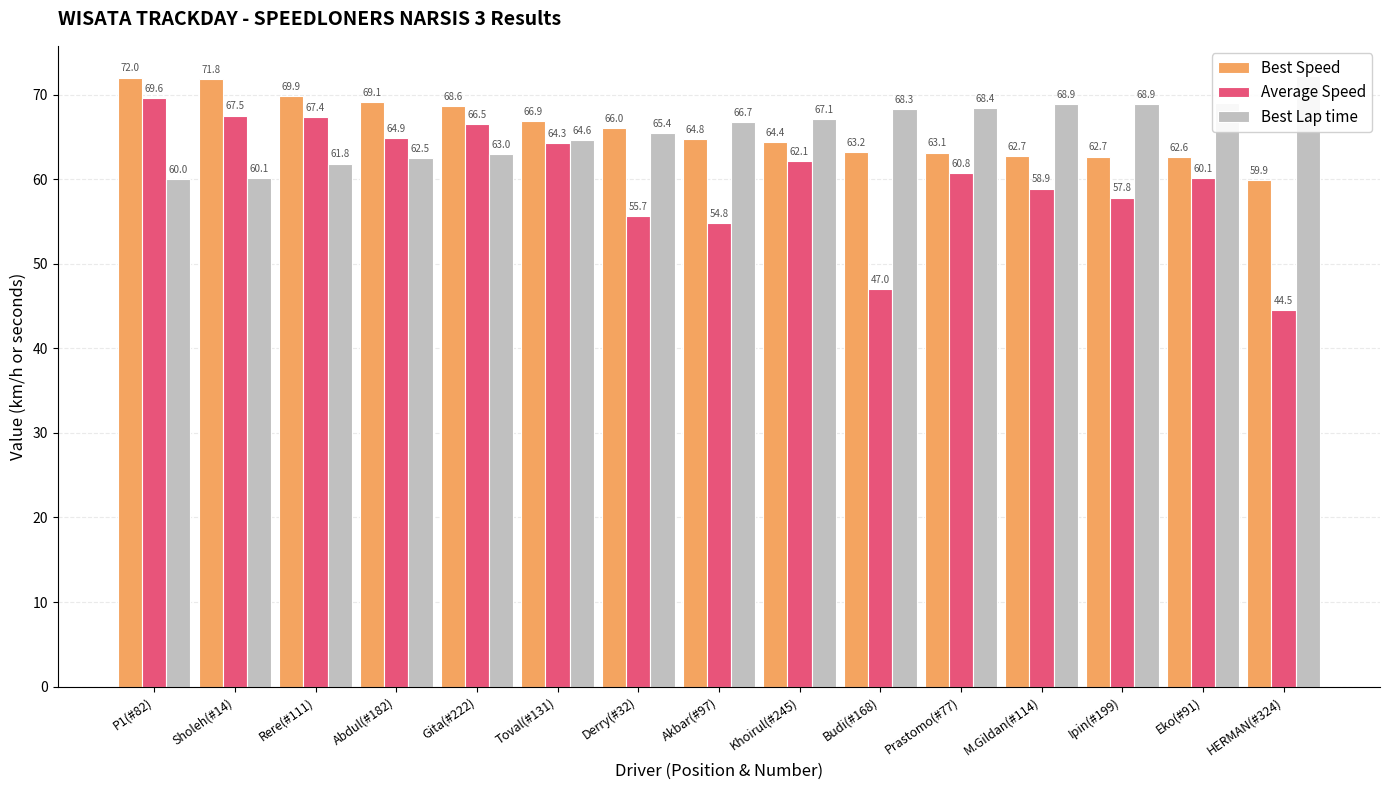

What is the sum of the Average Speed values at Akbar(#97) and Eko(#91)?

114.9